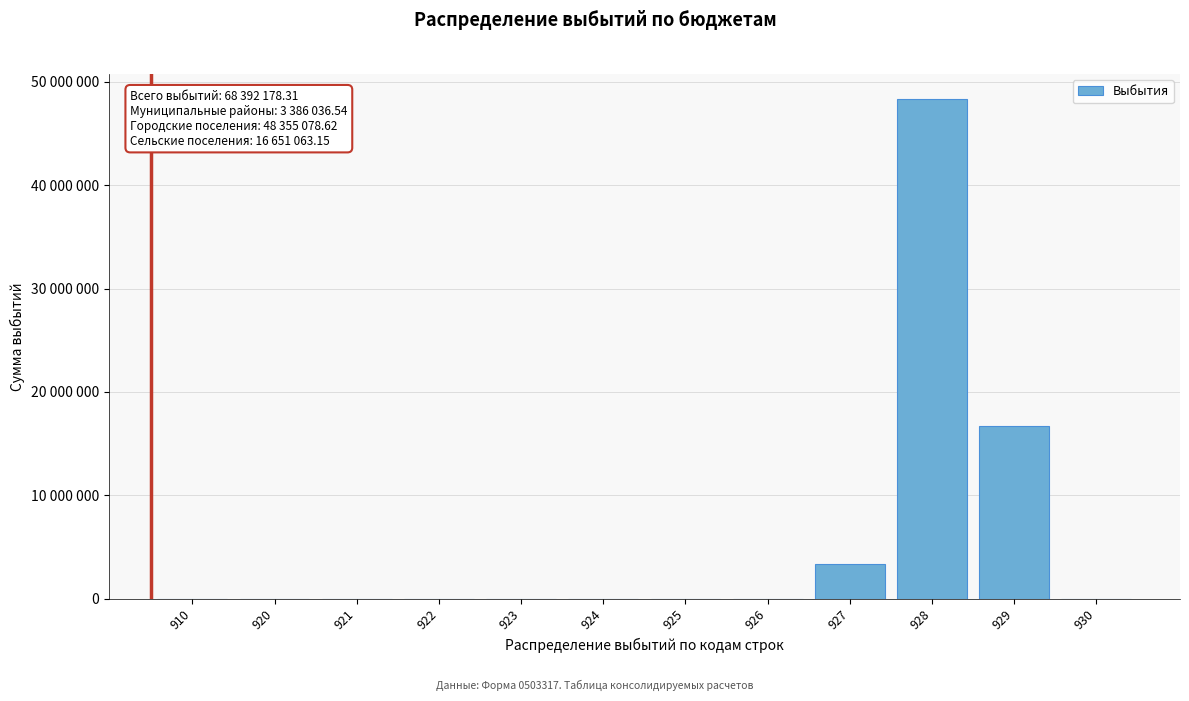

Are the bars horizontal?

No